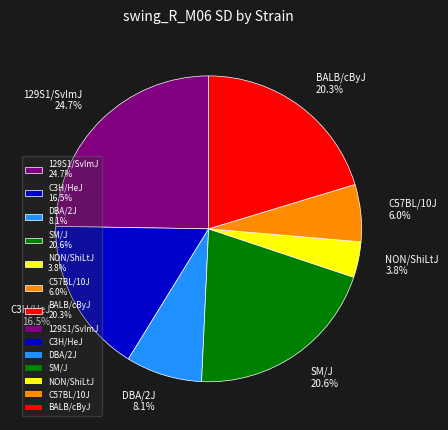

To the nearest percent, what portion does NON/ShiLtJ represent?

4%